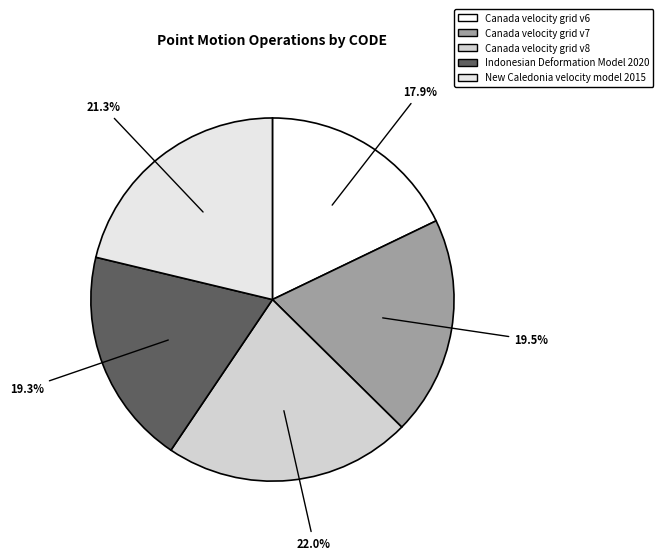

Which has a higher value, Indonesian Deformation Model 2020 or Canada velocity grid v7?

Canada velocity grid v7